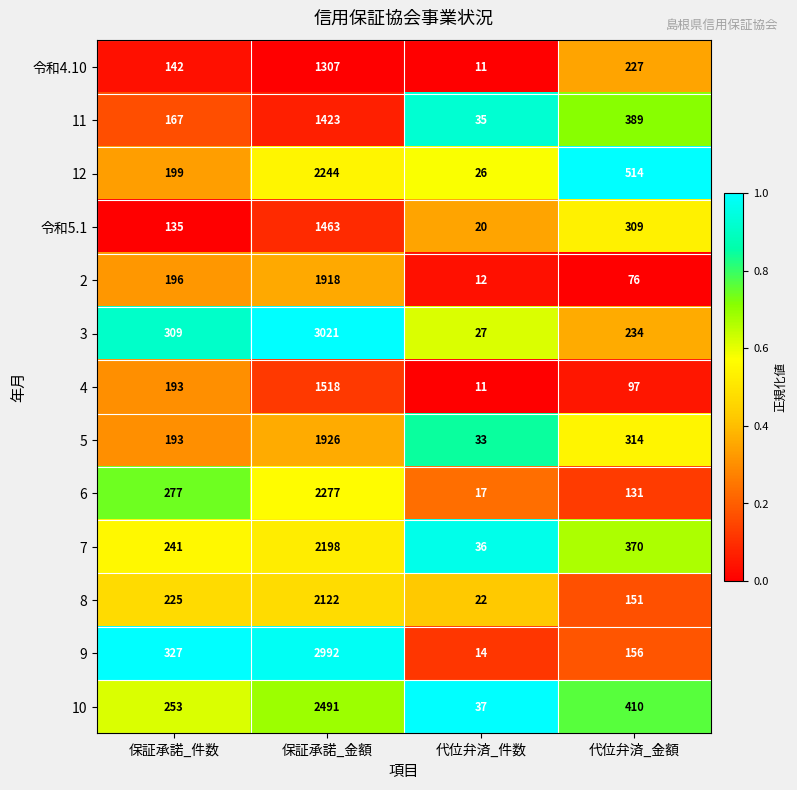

Where is 4 nearest to the value 764?

保証承諾_件数